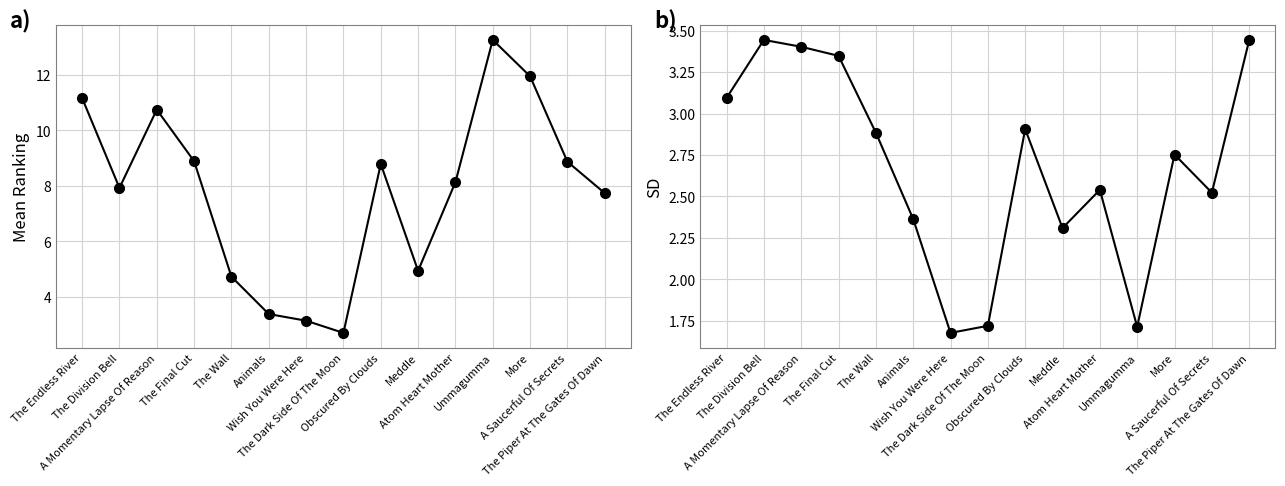

At which category does the chart reach its peak across all series?

Ummagumma